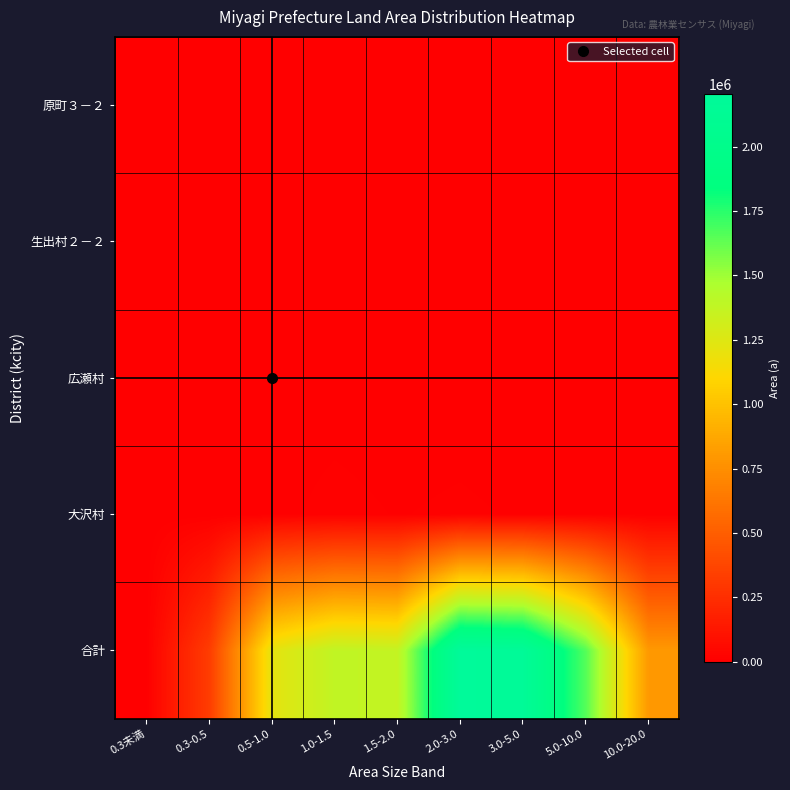

Reading right to left, extract all data points from this chart.

原町３－２: 10.0-20.0=0	5.0-10.0=0	3.0-5.0=493	2.0-3.0=0	1.5-2.0=369	1.0-1.5=0	0.5-1.0=270	0.3-0.5=309	0.3未満=0
生出村２－２: 10.0-20.0=0	5.0-10.0=0	3.0-5.0=0	2.0-3.0=0	1.5-2.0=0	1.0-1.5=234	0.5-1.0=389	0.3-0.5=154	0.3未満=0
広瀬村: 10.0-20.0=0	5.0-10.0=2070	3.0-5.0=1210	2.0-3.0=2424	1.5-2.0=2426	1.0-1.5=3579	0.5-1.0=3864	0.3-0.5=1285	0.3未満=0
大沢村: 10.0-20.0=5100	5.0-10.0=7737	3.0-5.0=7328	2.0-3.0=10470	1.5-2.0=8075	1.0-1.5=11882	0.5-1.0=5445	0.3-0.5=1779	0.3未満=0
合計: 10.0-20.0=800202	5.0-10.0=1656700	3.0-5.0=2170705	2.0-3.0=2205252	1.5-2.0=1369177	1.0-1.5=1383640	0.5-1.0=1217544	0.3-0.5=323225	0.3未満=4178